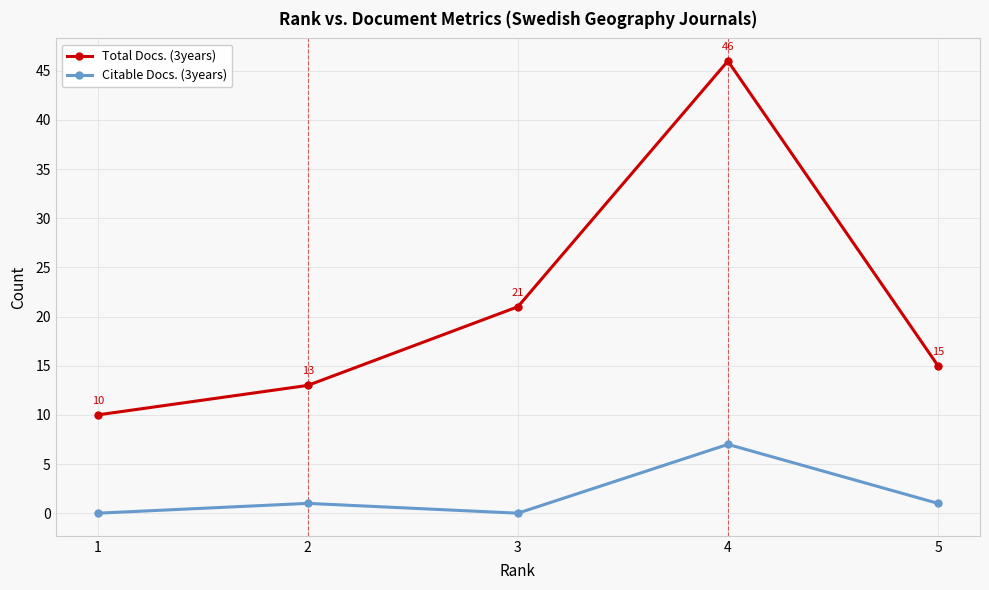

Rank the series at 4 from lowest to highest value.

Citable Docs. (3years), Total Docs. (3years)